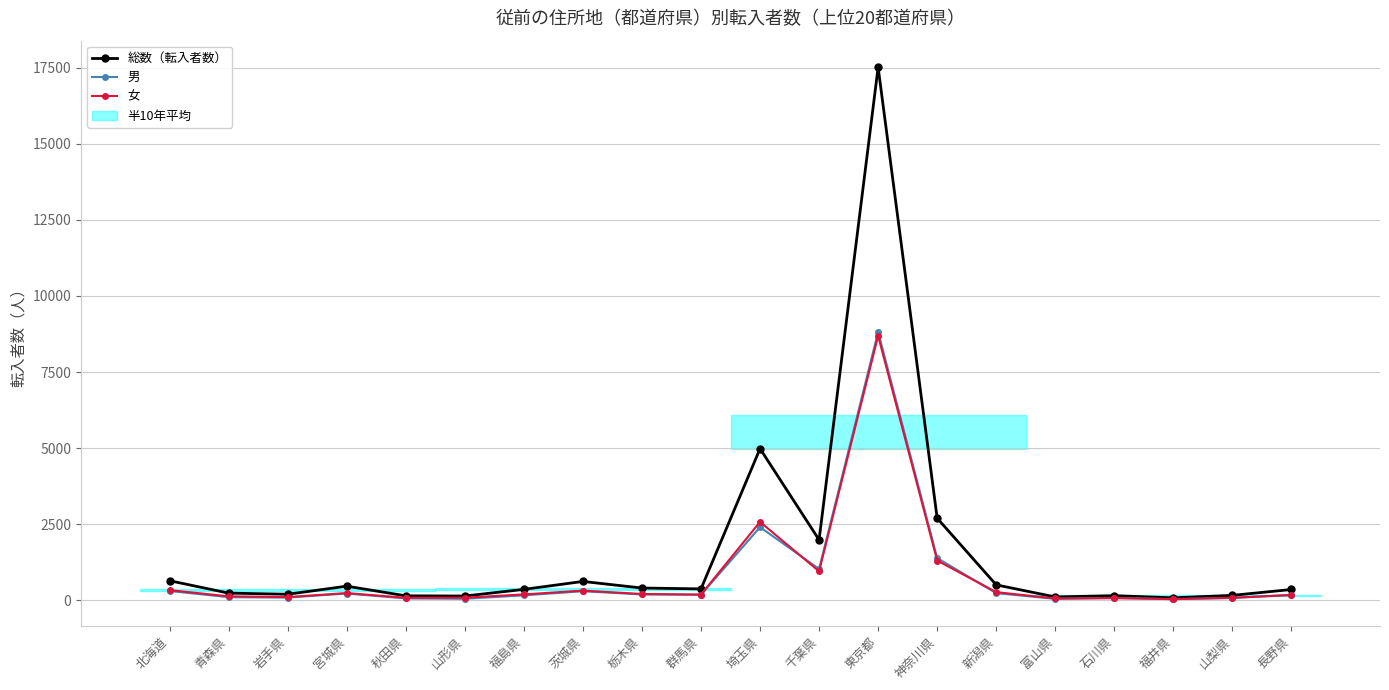

What is the difference between the 男 values at 青森県 and 山形県?

52